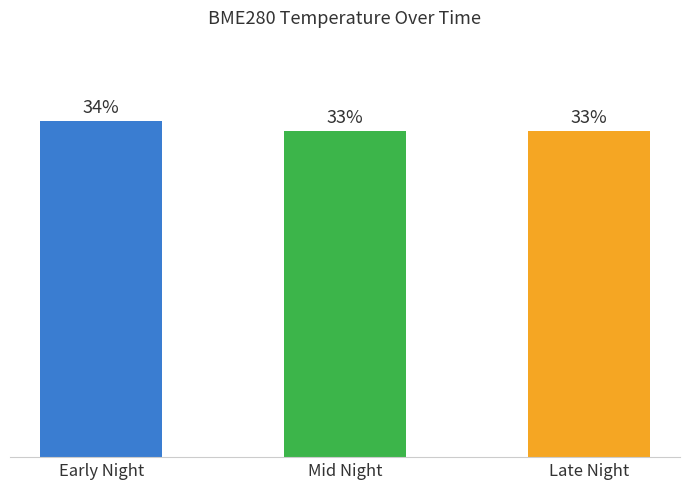

Are the bars horizontal?

No